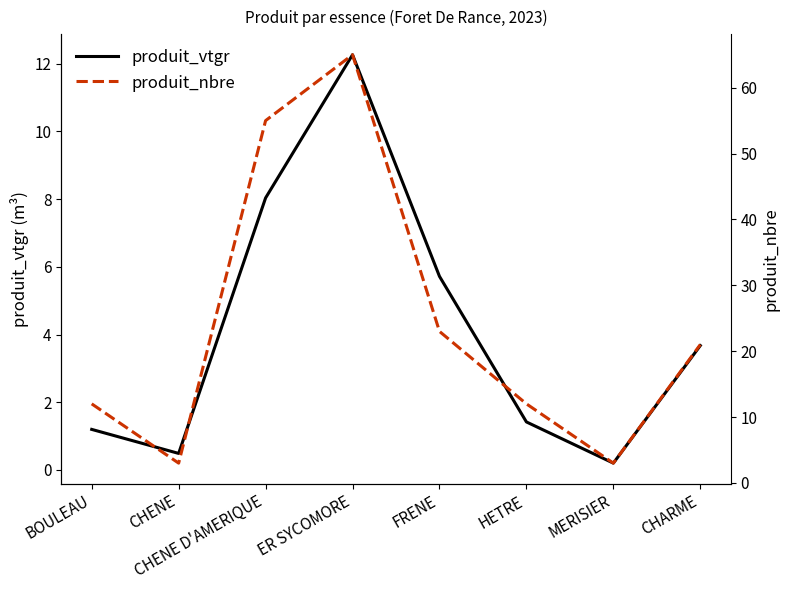

What is the maximum value for produit_nbre?

65.0